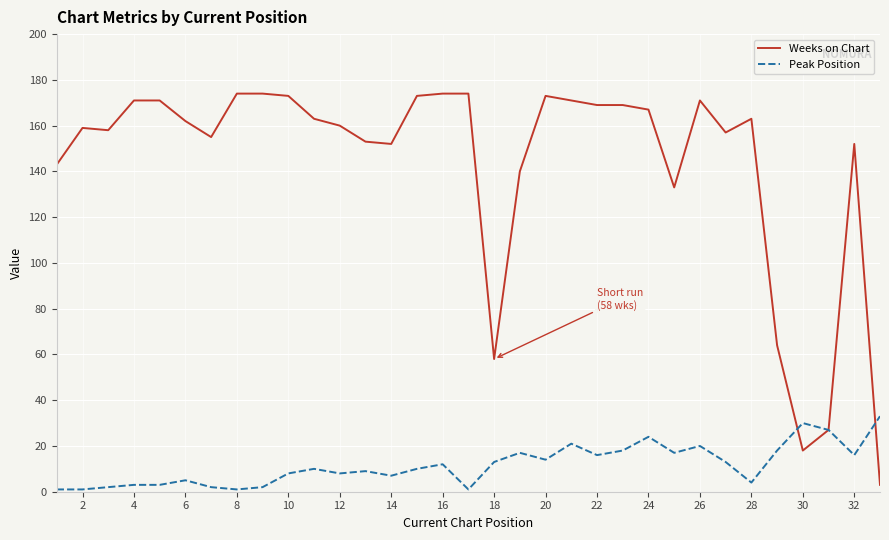

Which series has the largest total across all categories?

Weeks on Chart